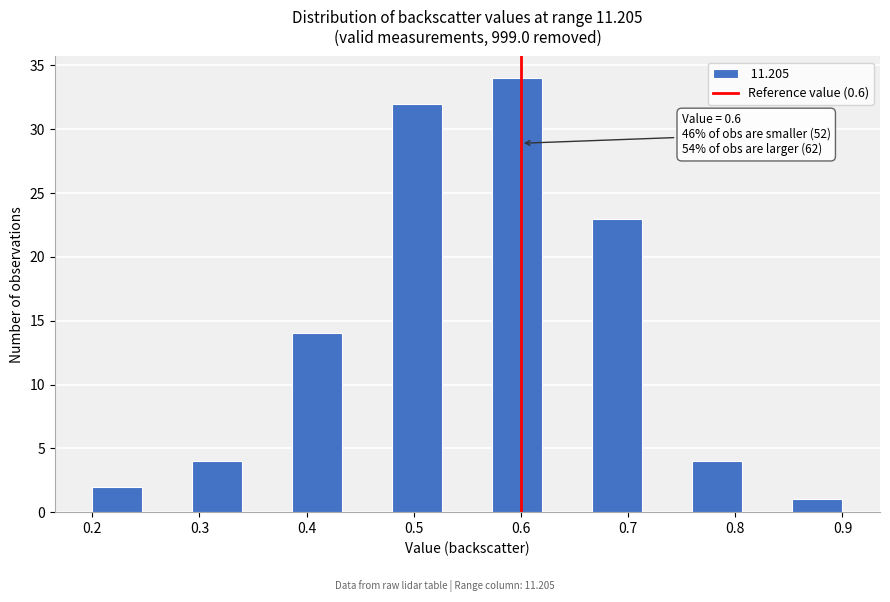

Over which range of the x-axis is the bar tallest?

0.57 to 0.62